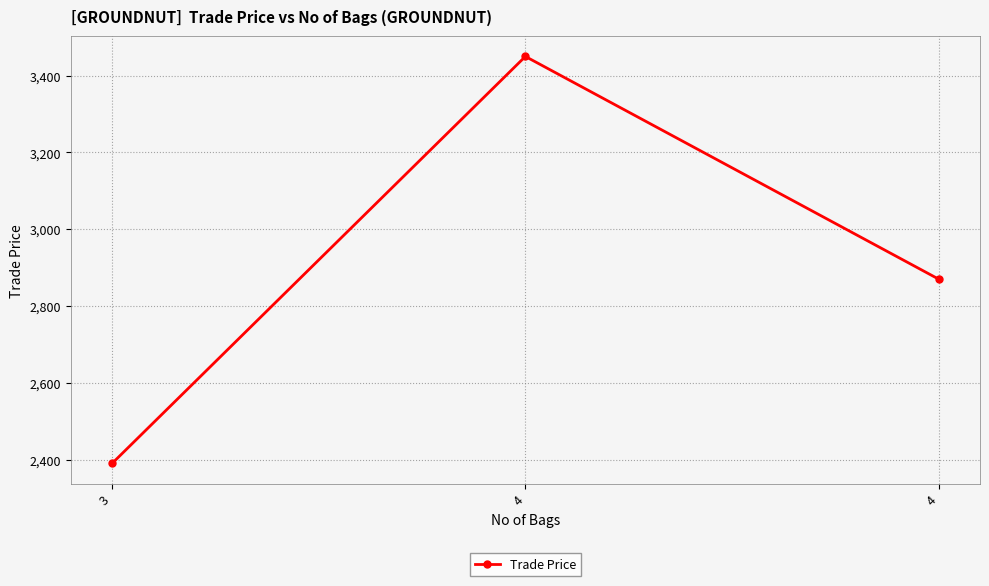

Reading right to left, list all the values displayed in this chart.

4=2870.0	4=3450.0	3=2390.0